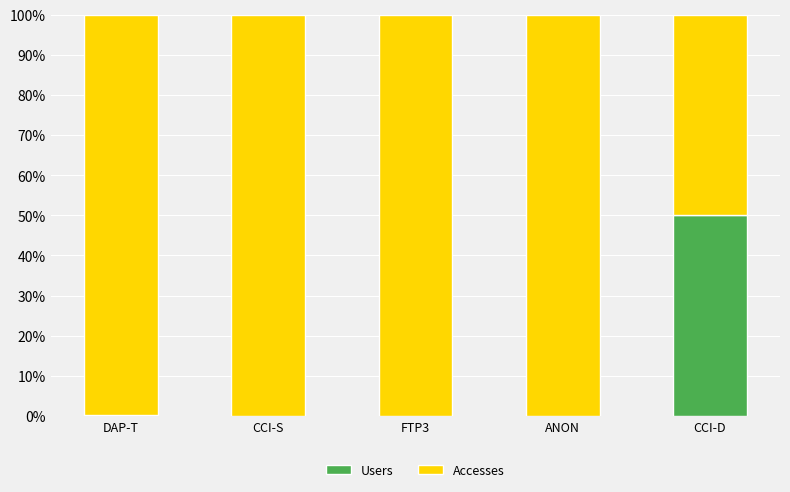

At which label is Users closest to 25?

DAP-T